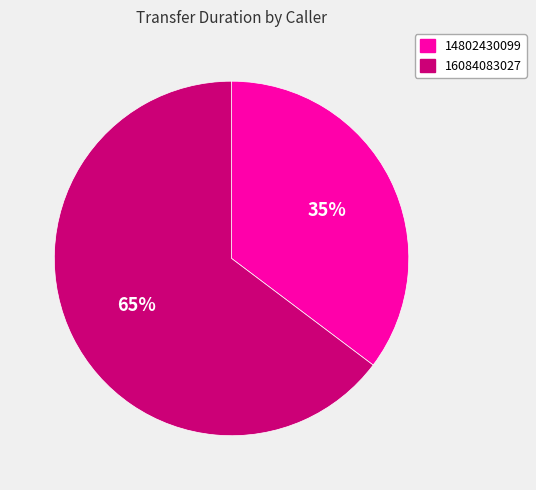

Combined, do 16084083027 and 14802430099 account for over 50%?

Yes